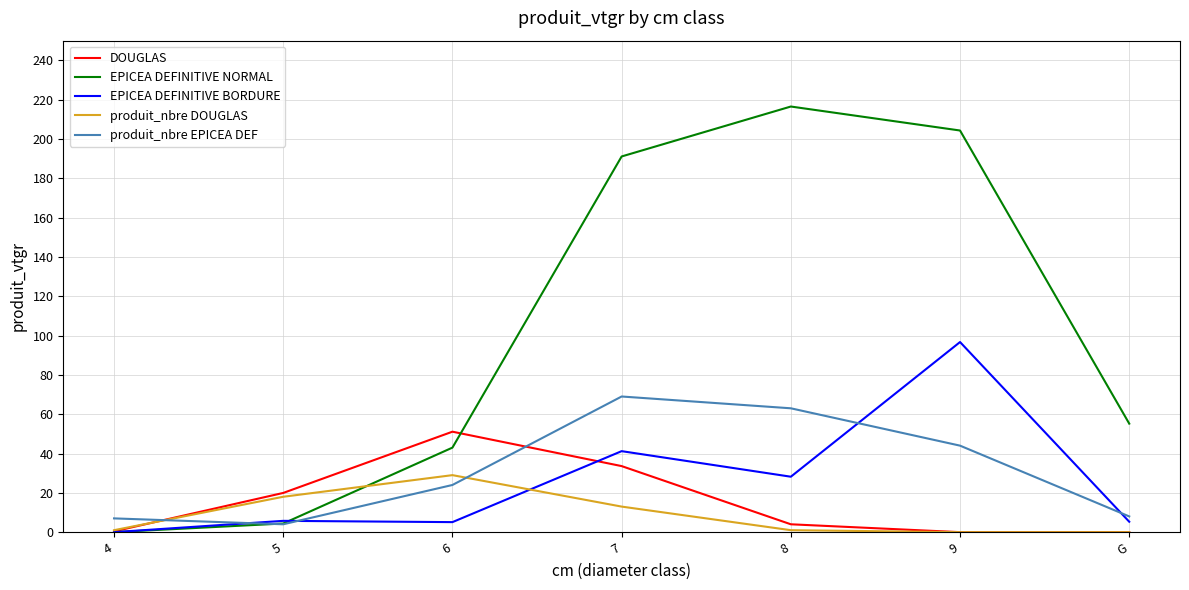

Is this an area chart (filled region under the line)?

No